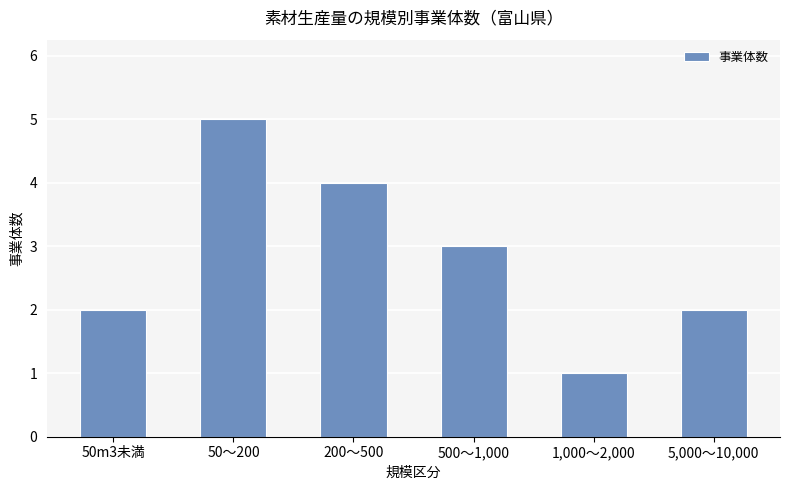

The chart shows a value of 2 at 50m3未満. True or false?

True